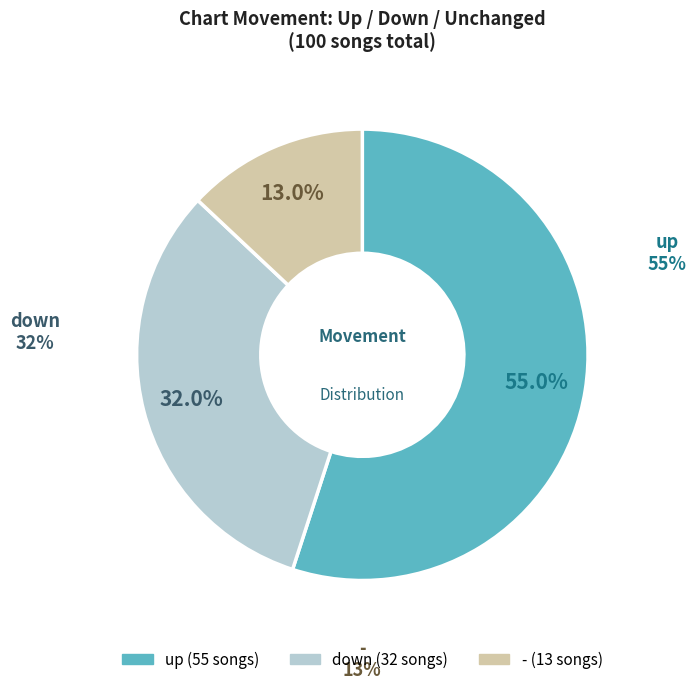

Combined, what portion of the pie is down and -?

45.0%